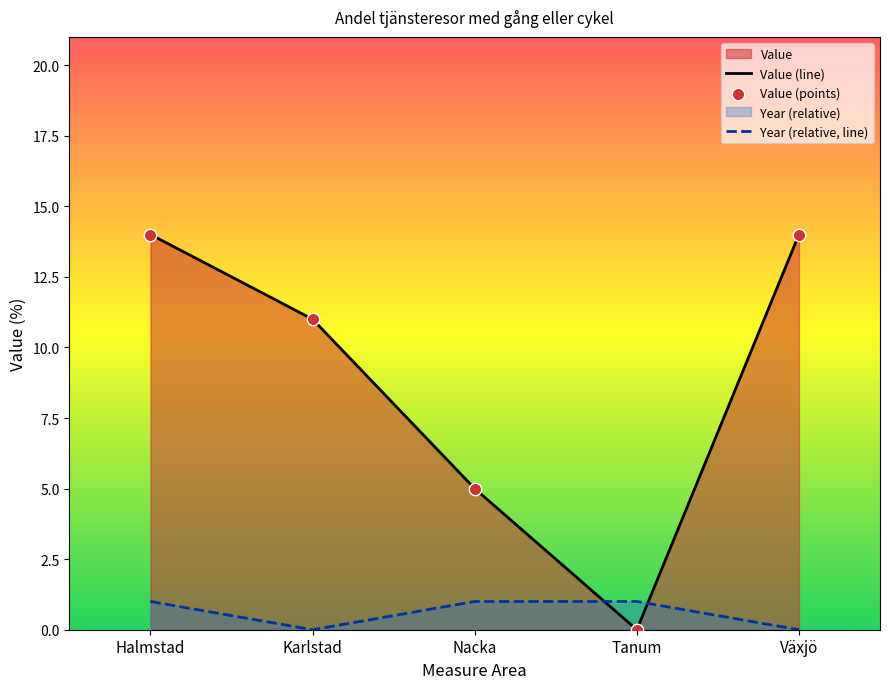

Which series ends up on top after the final intersection of Value (line) and Year (relative, line)?

Value (line)